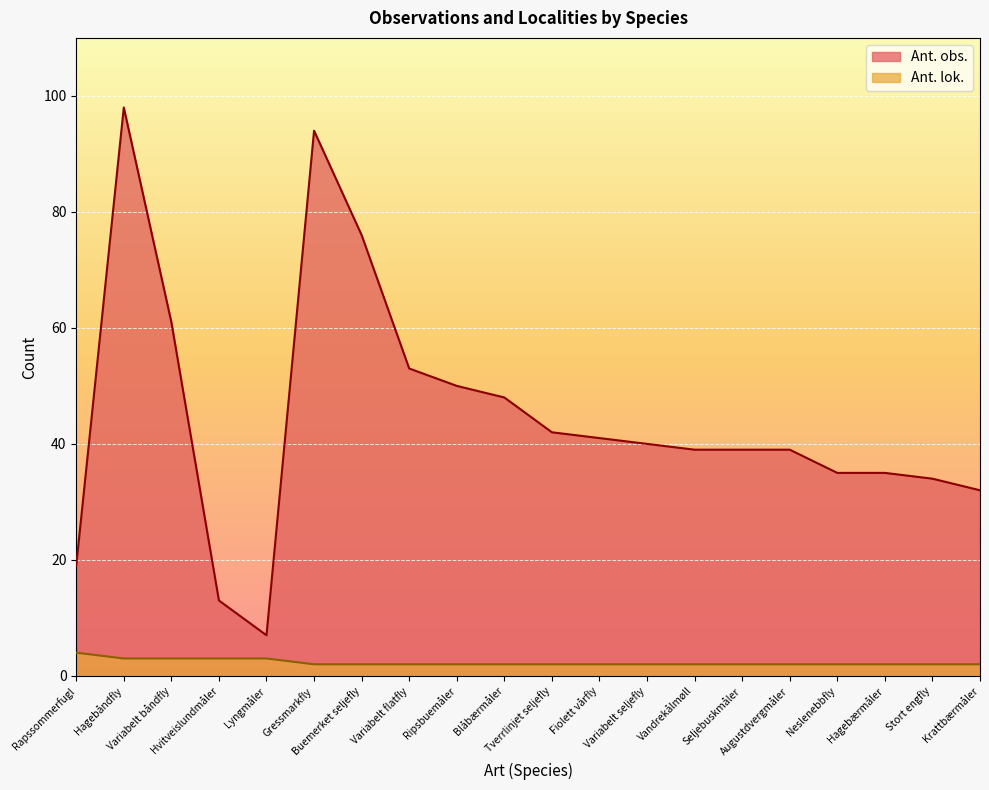

At Hagebærmåler, list the series in order from smallest to largest.

Ant. lok., Ant. obs.